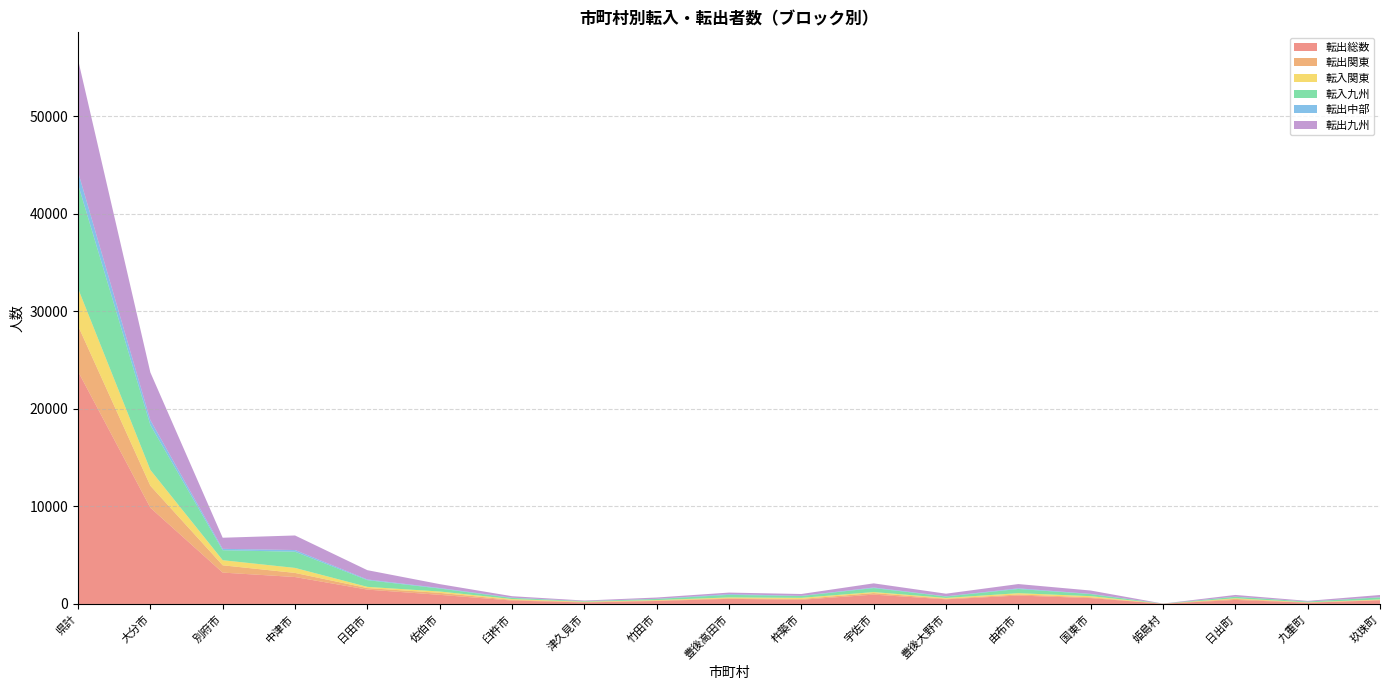

Reading left to right, transcribe all the data shown in this chart.

転出総数: 23852	9869	3217	2762	1472	935	351	154	305	524	432	956	477	864	601	19	413	128	373
転出関東: 4680	2257	748	421	156	203	70	48	46	65	83	159	64	108	82	5	103	17	45
転入関東: 3830	1618	522	513	125	138	83	29	47	80	113	104	75	133	116	0	67	23	44
転入九州: 10689	4615	1024	1662	691	307	116	56	115	263	187	411	149	431	214	6	152	80	210
転出中部: 1276	497	142	174	69	54	25	4	14	74	21	58	20	67	22	3	13	3	16
転出九州: 11510	4894	1139	1492	952	397	150	58	133	160	185	425	268	438	343	5	176	64	231